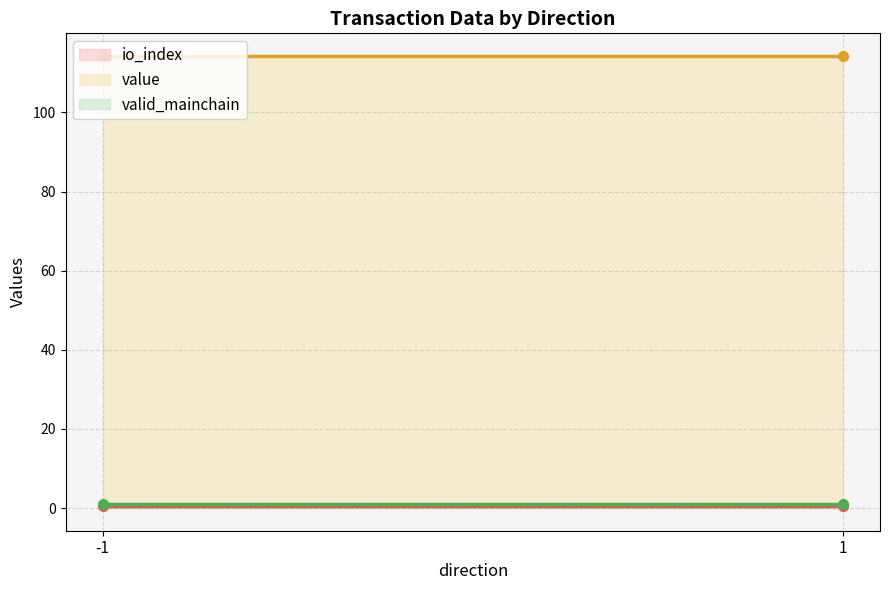

Reading left to right, list all the values displayed in this chart.

io_index (line): 0.5	0.5
value (line): 114.3	114.3
valid_mainchain (line): 1.0	1.0